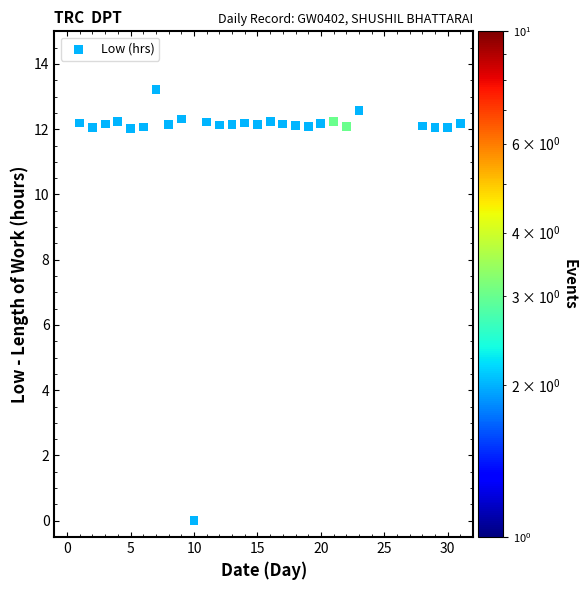

What is the range of X values (max minus min)?

30.0